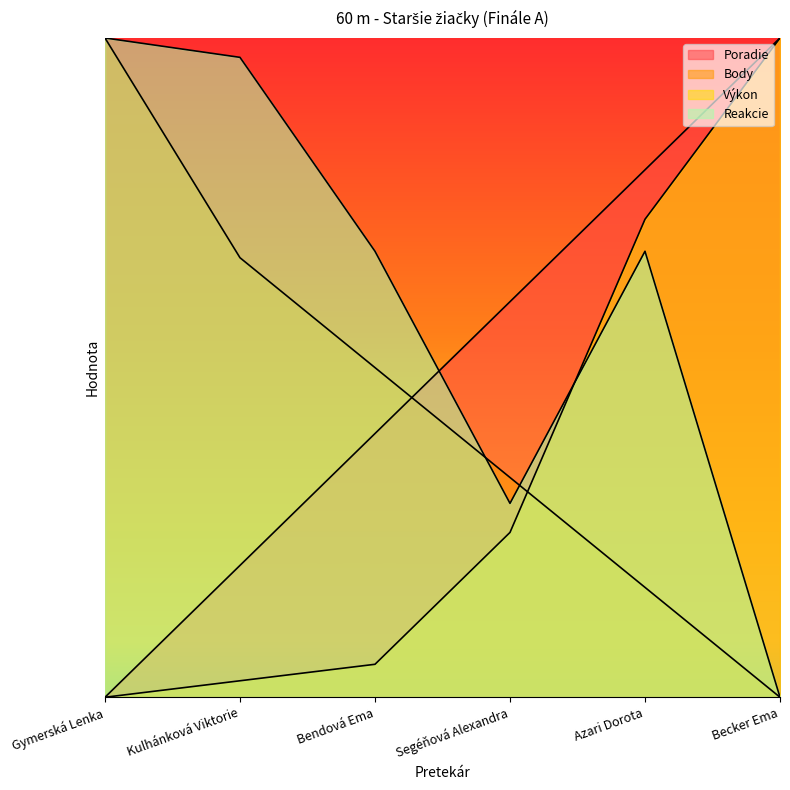

Reading left to right, list all the values displayed in this chart.

Poradie: Gymerská Lenka=0.0	Kulhánková Viktorie=0.2	Bendová Ema=0.4	Segéňová Alexandra=0.6	Azari Dorota=0.8	Becker Ema=1.0
Body: Gymerská Lenka=1.0	Kulhánková Viktorie=0.7	Bendová Ema=0.5	Segéňová Alexandra=0.3	Azari Dorota=0.2	Becker Ema=0.0
Výkon: Gymerská Lenka=0.0	Kulhánková Viktorie=0.0	Bendová Ema=0.0	Segéňová Alexandra=0.2	Azari Dorota=0.7	Becker Ema=1.0
Reakcie: Gymerská Lenka=1.0	Kulhánková Viktorie=1.0	Bendová Ema=0.7	Segéňová Alexandra=0.3	Azari Dorota=0.7	Becker Ema=0.0